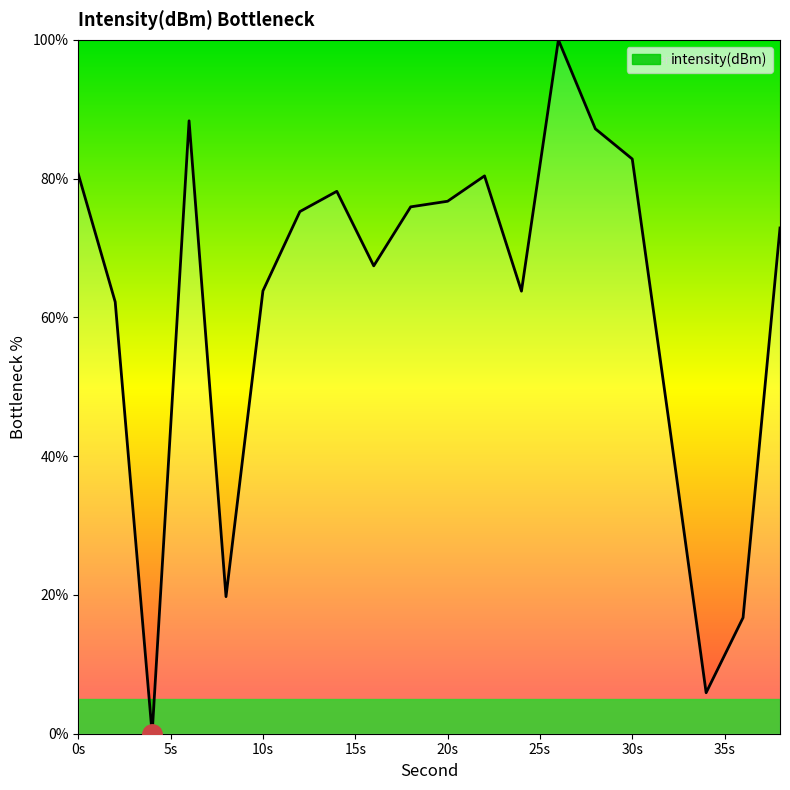

What is the difference between the maximum and minimum values?

100.0